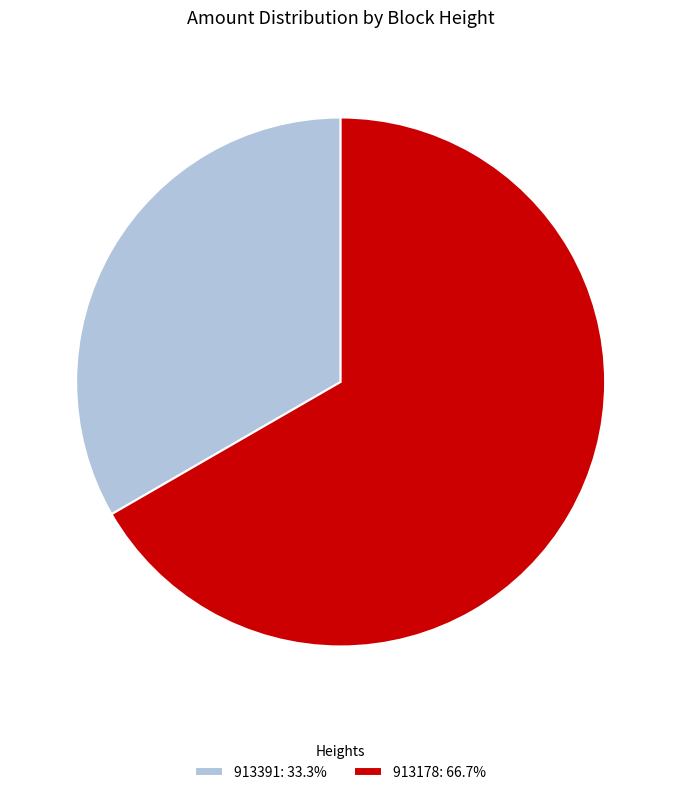

Rank the categories by value from highest to lowest.

913178, 913391